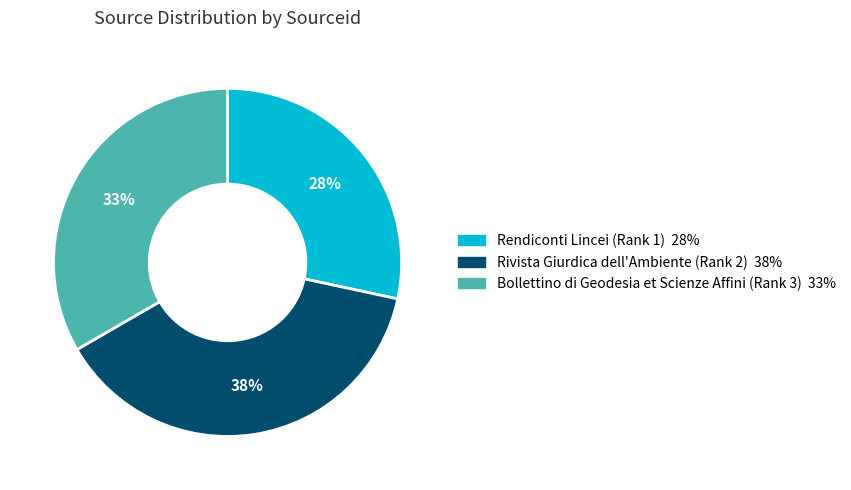

Which has a higher value, Bollettino di Geodesia et Scienze Affini (Rank 3) or Rivista Giurdica dell'Ambiente (Rank 2)?

Rivista Giurdica dell'Ambiente (Rank 2)